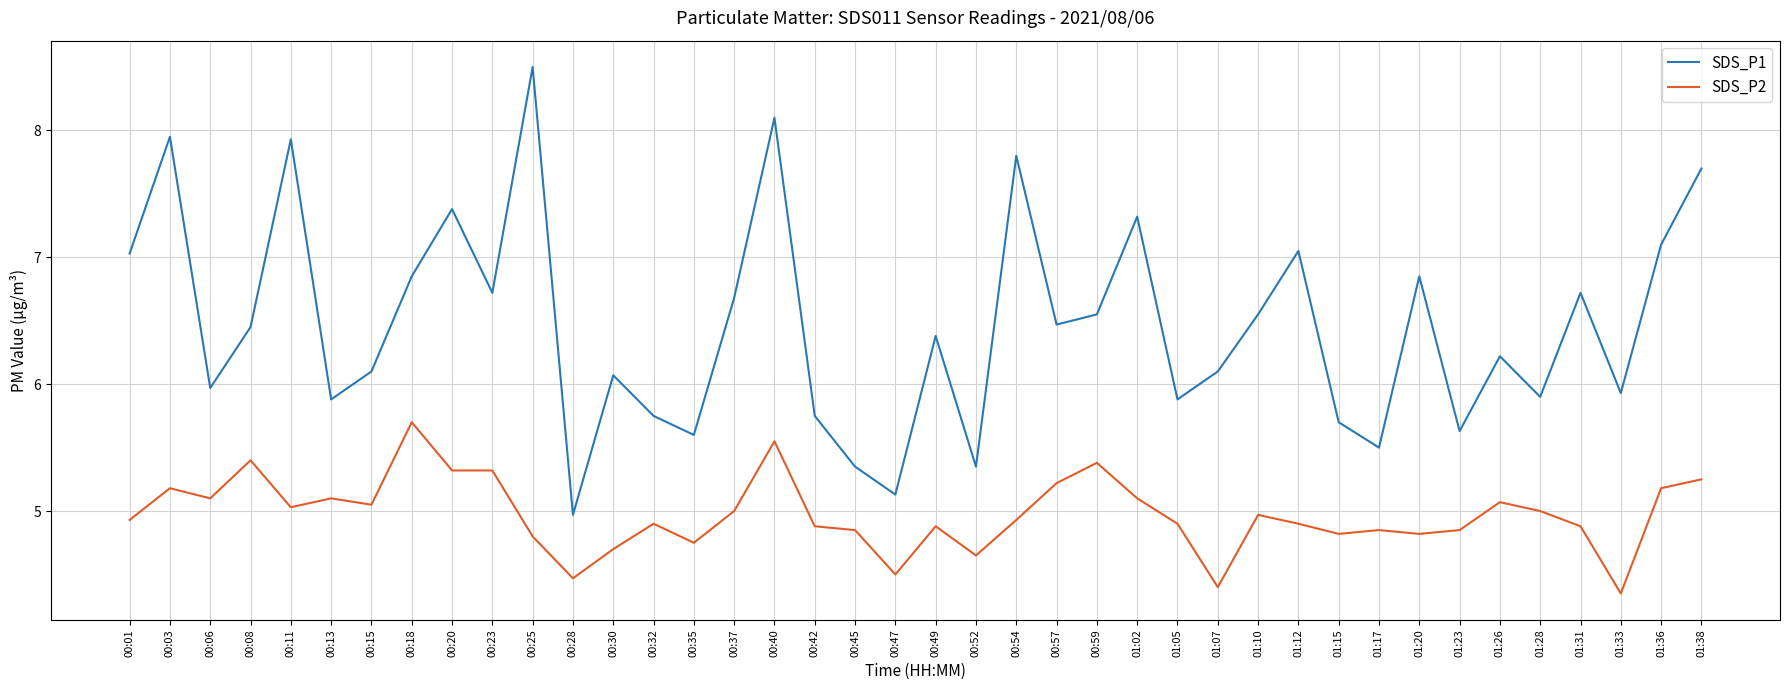

True or false: SDS_P1 and SDS_P2 cross at least once.

False